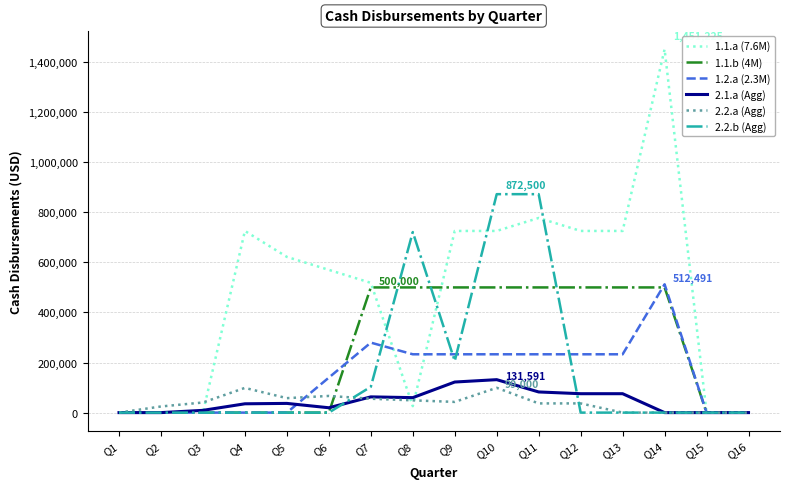

Which series has the largest range (max minus min)?

1.1.a (7.6M)